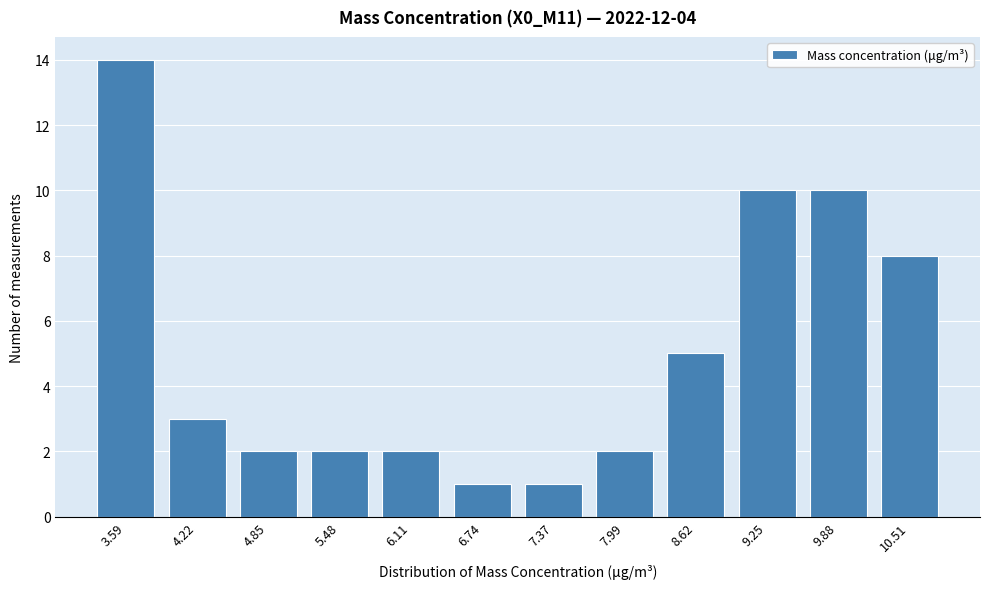

Reading left to right, list all the values displayed in this chart.

14	3	2	2	2	1	1	2	5	10	10	8